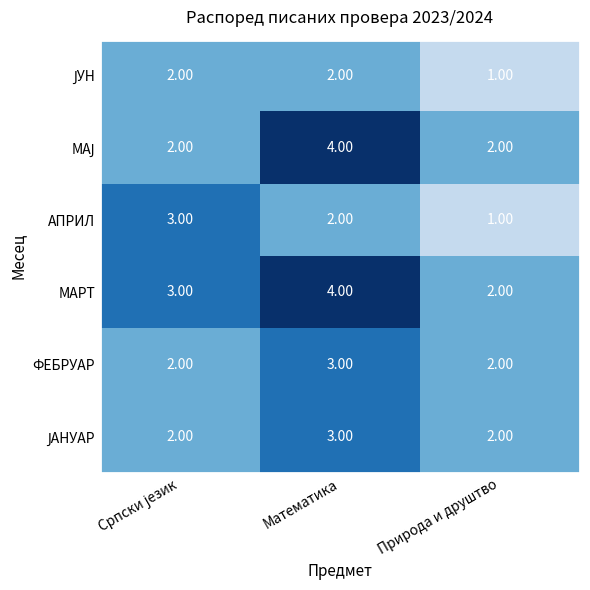

Which series has the largest total across all categories?

МАРТ